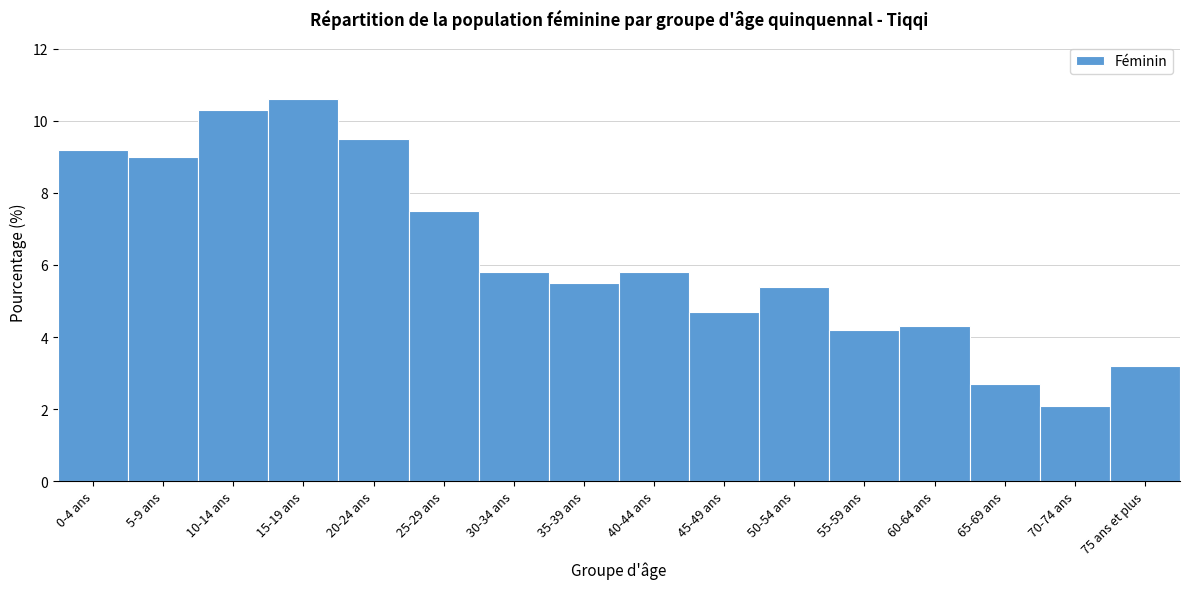

Reading right to left, extract all data points from this chart.

3.2	2.1	2.7	4.3	4.2	5.4	4.7	5.8	5.5	5.8	7.5	9.5	10.6	10.3	9.0	9.2